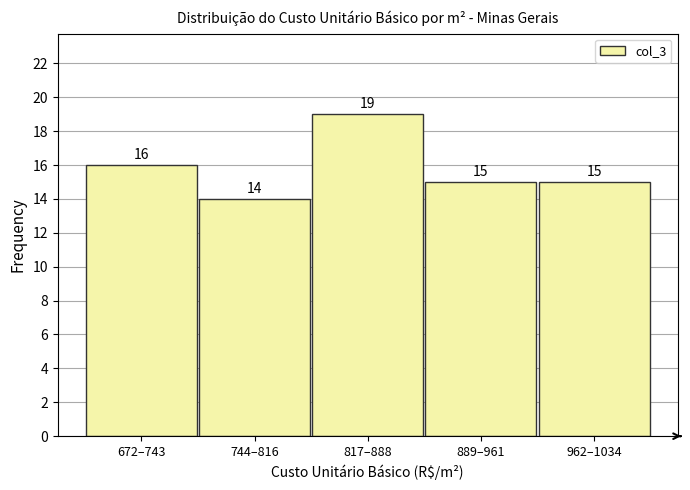

Reading left to right, extract all data points from this chart.

16	14	19	15	15